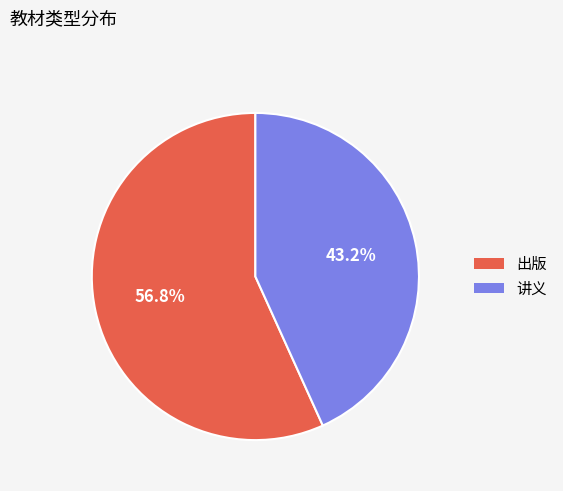

To the nearest percent, what is the combined percentage of 讲义 and 出版?

100%